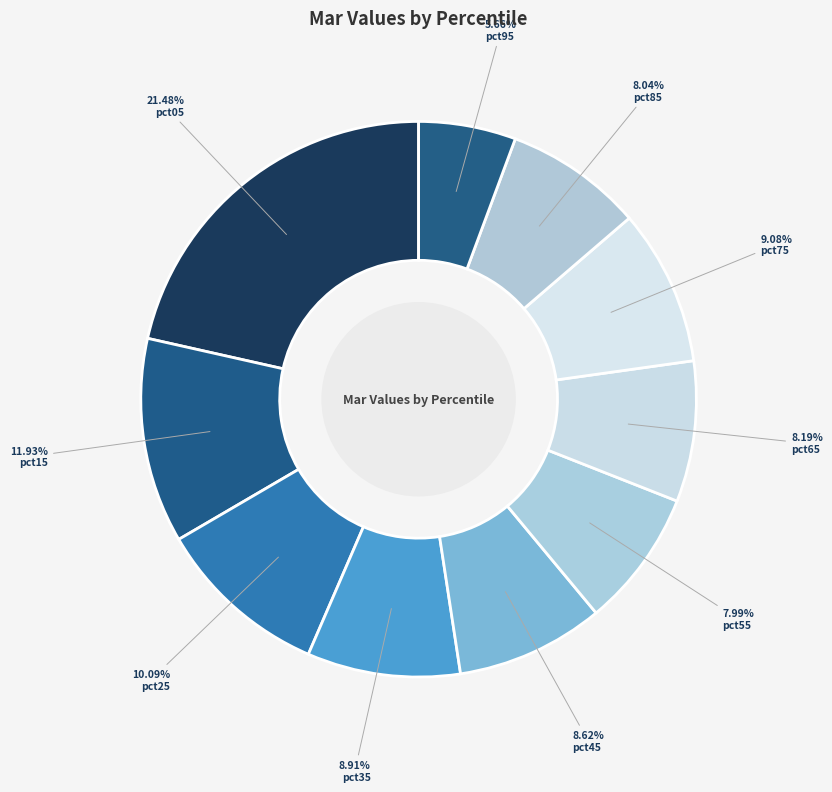

To the nearest percent, what portion does pct65 represent?

8%